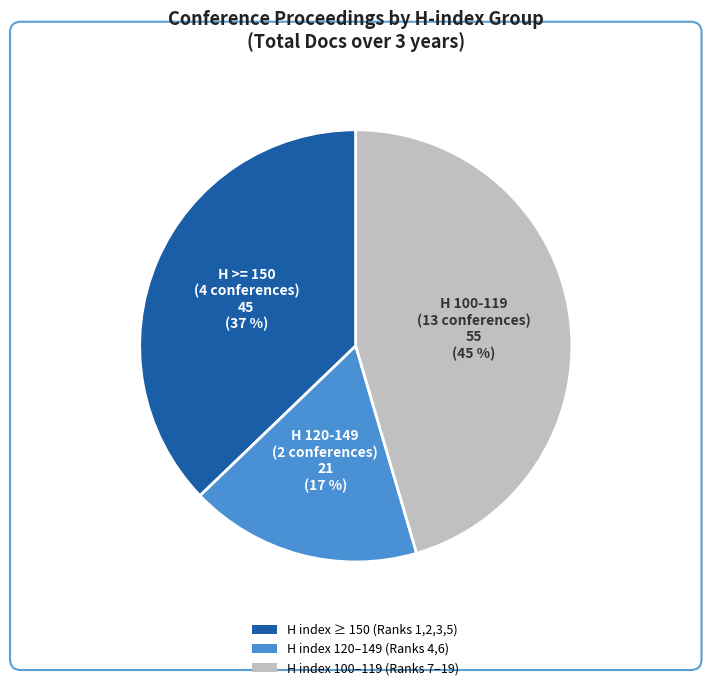

Is there a majority slice in this chart?

No